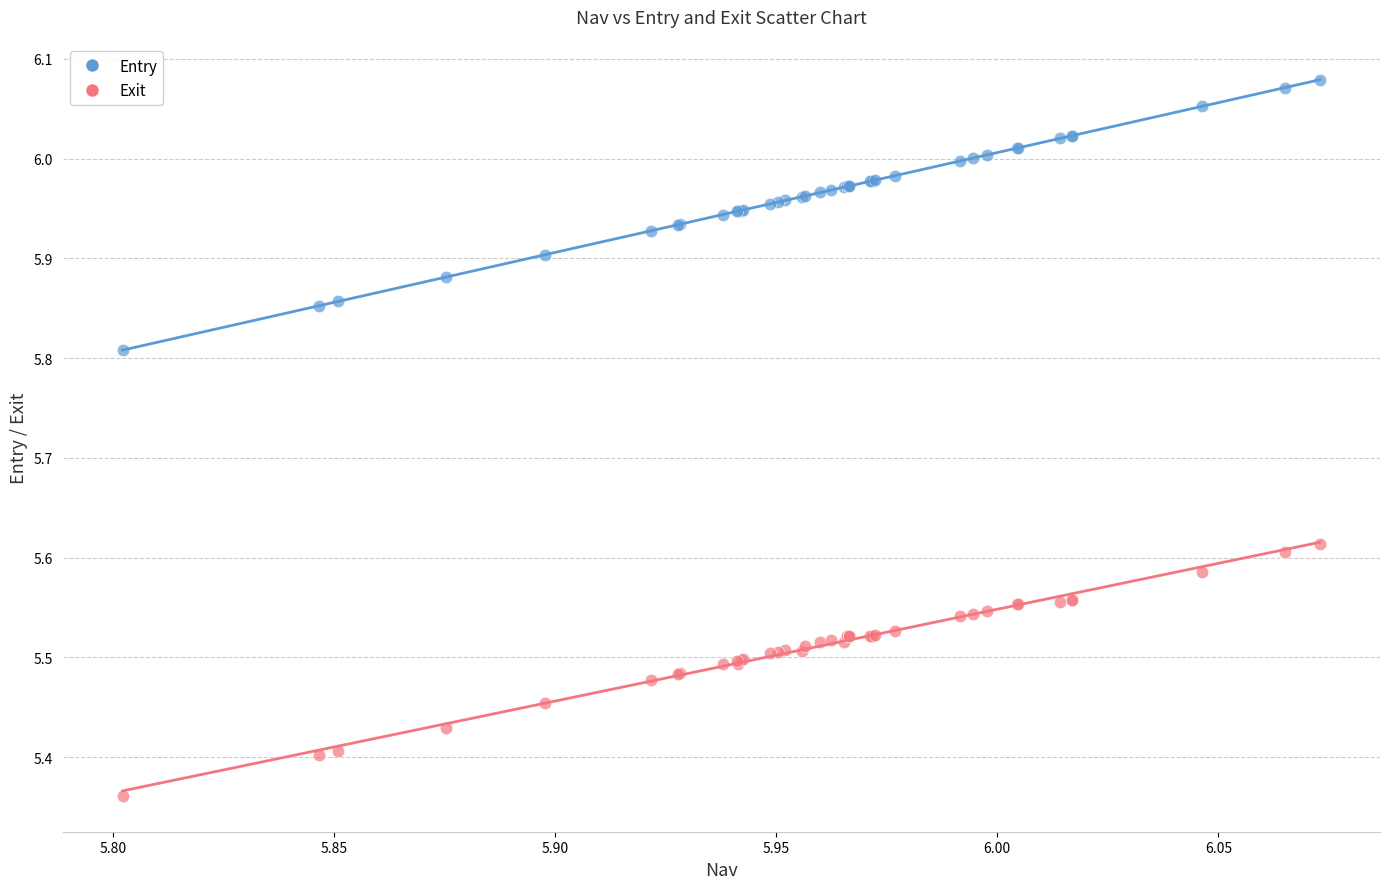

Which series has the largest Y range (max minus min)?

Entry